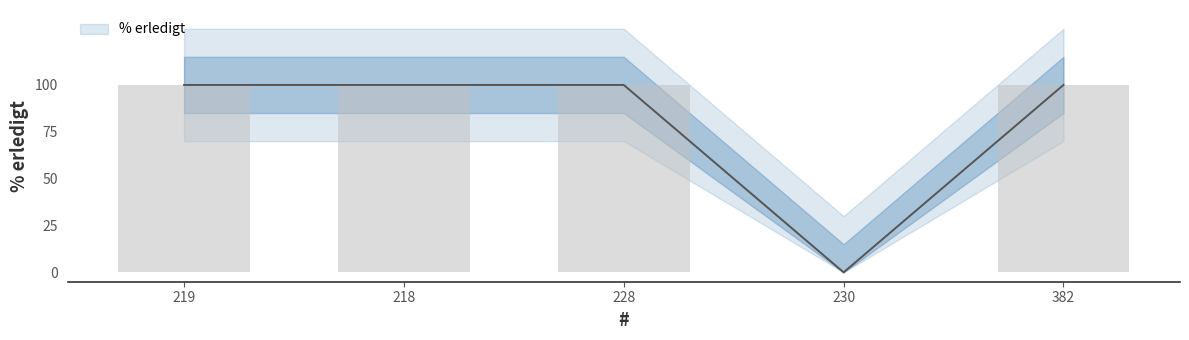

At which category does the chart reach its minimum across all series?

230